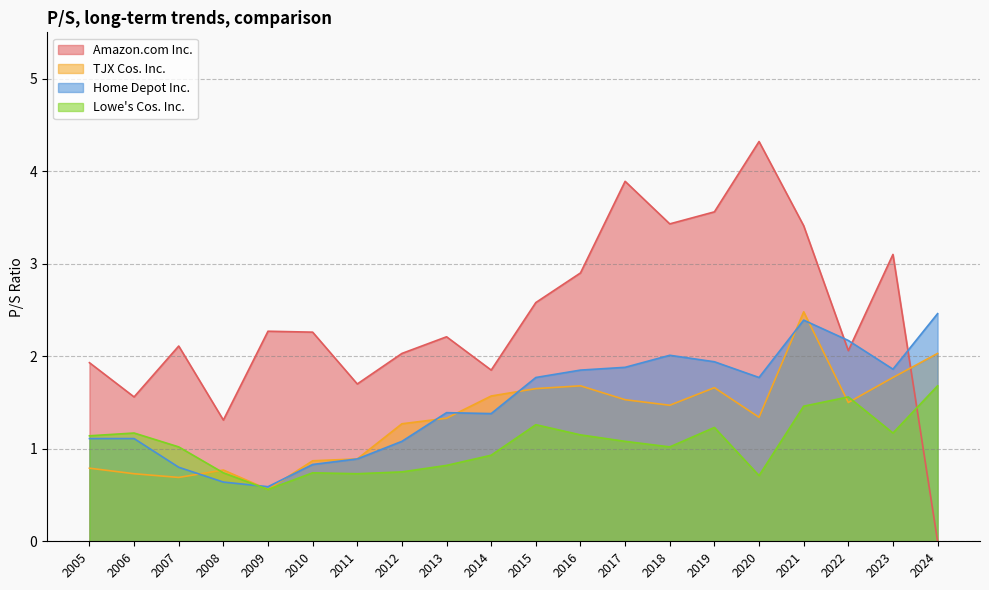

What is the total value across all series at 2021?

9.7